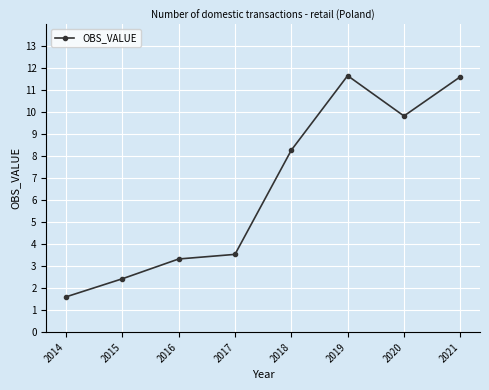

What is the value of the 5th point from the left?

8.3